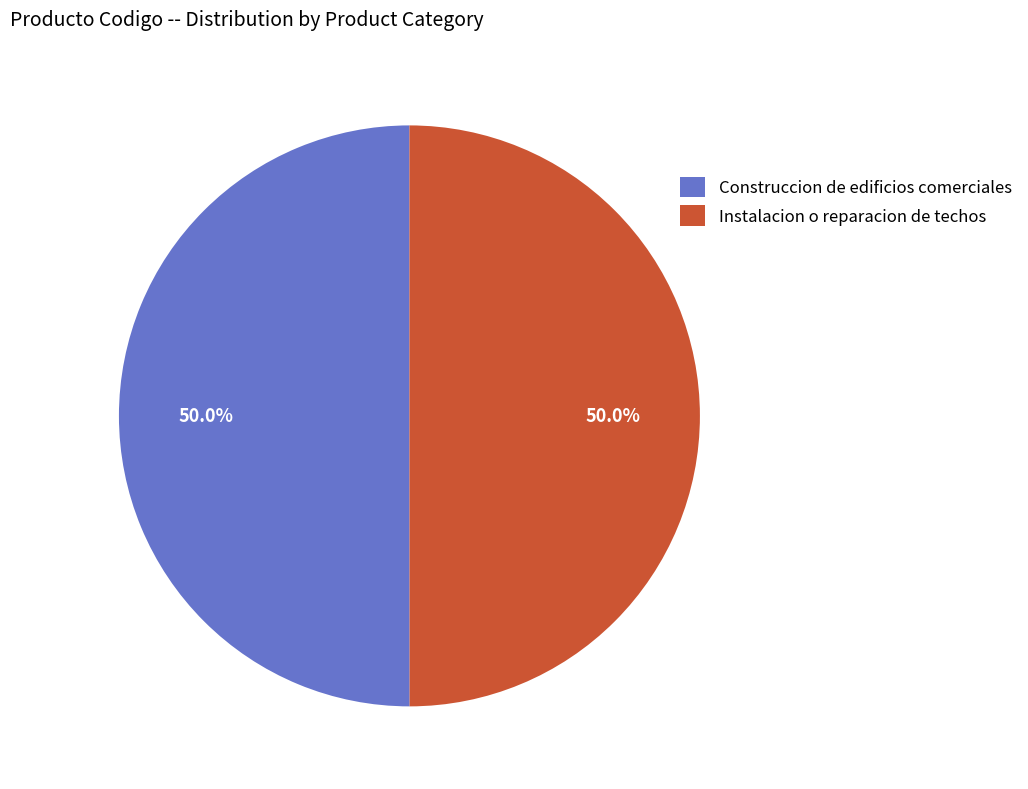

Count the number of slices in the pie.

2